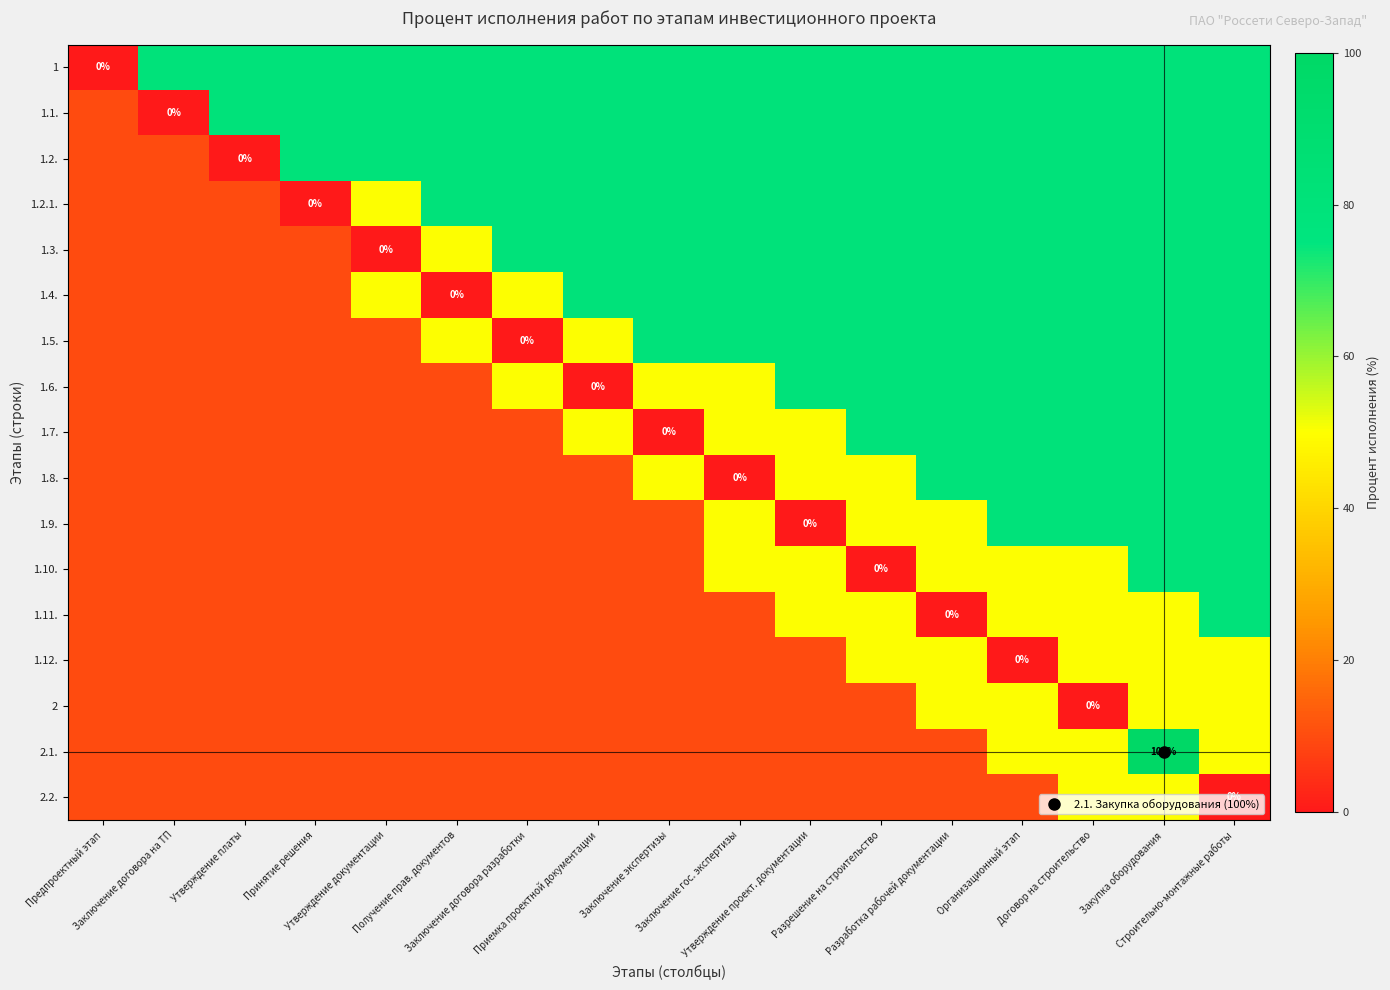

List the labels in order of 1.8. value, largest first.

Разработка рабочей документации, Организационный этап, Договор на строительство, Закупка оборудования, Строительно-монтажные работы, Заключение экспертизы, Утверждение проект. документации, Разрешение на строительство, Предпроектный этап, Заключение договора на ТП, Утверждение платы, Принятие решения, Утверждение документации, Получение прав. документов, Заключение договора разработки, Приемка проектной документации, Заключение гос. экспертизы